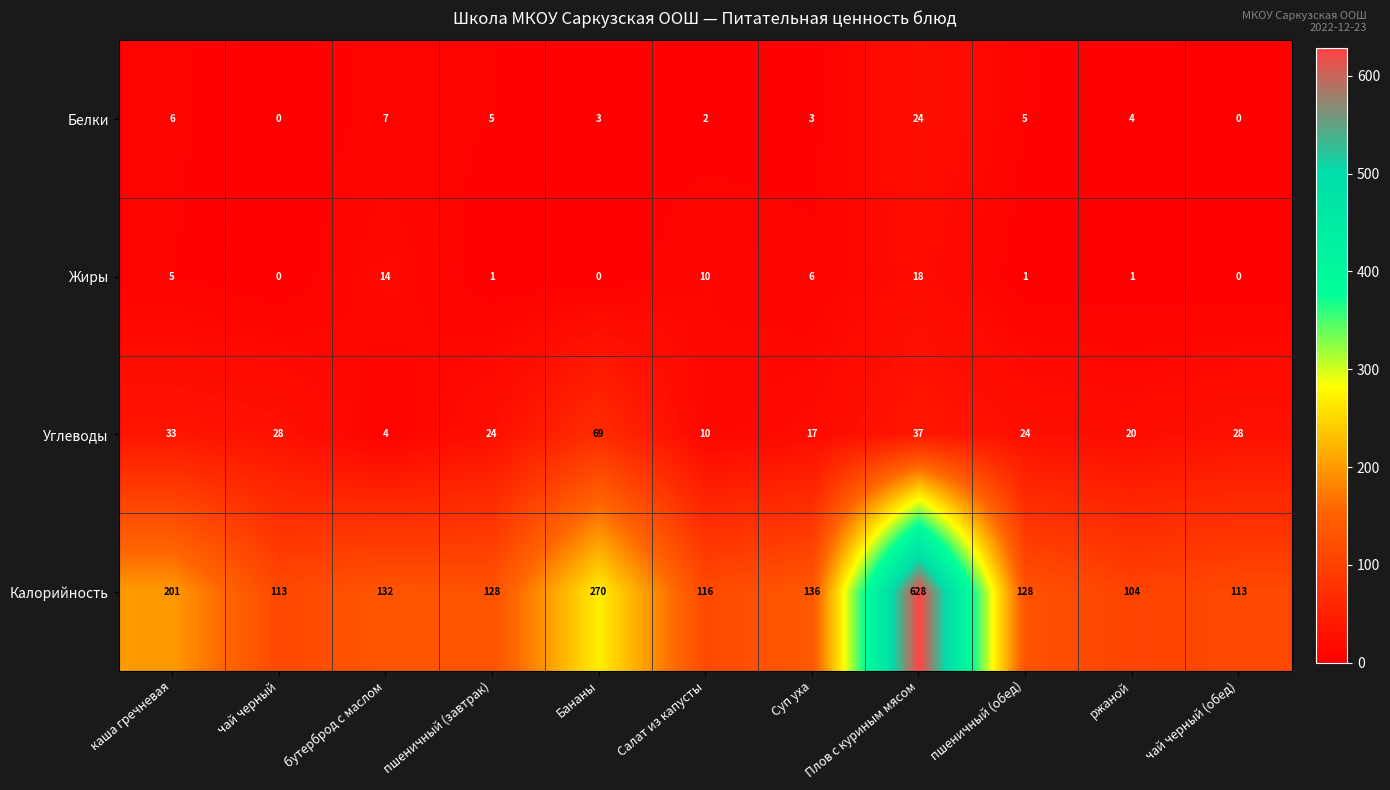

How many data points in Белки are less than 4?

5